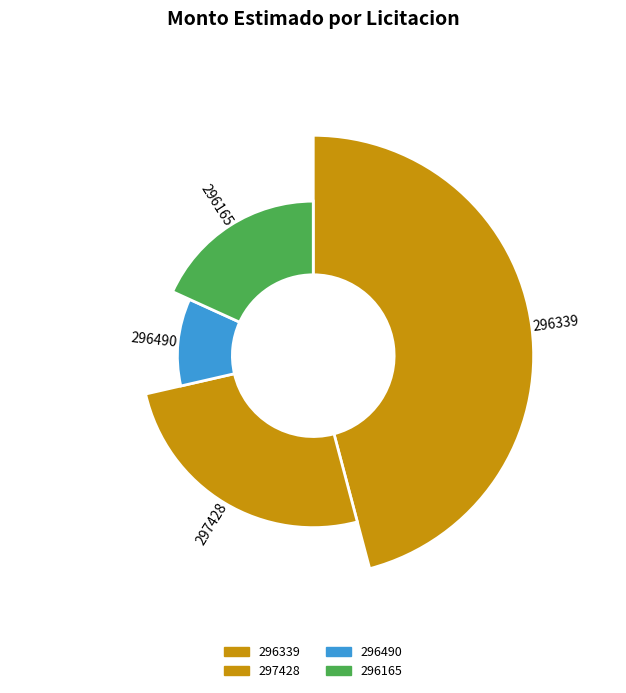

What percentage is the 296490 slice, to the nearest percent?

10%